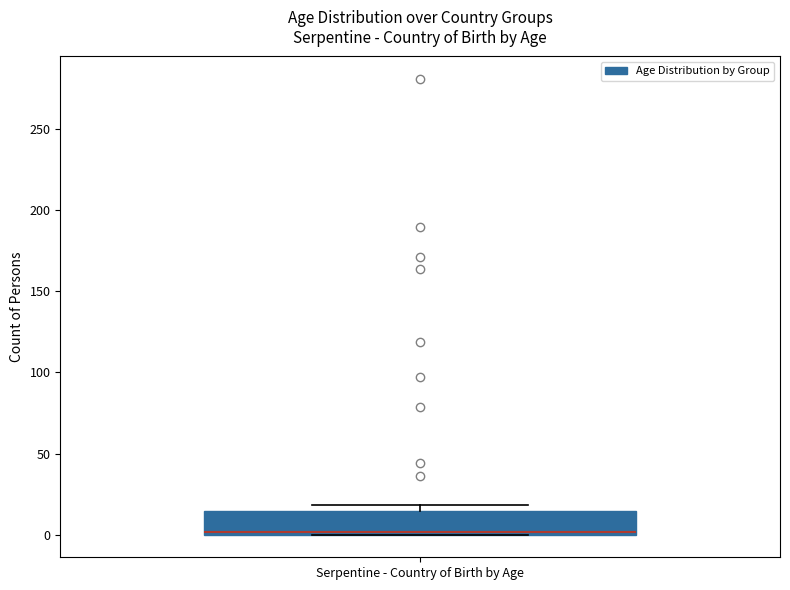

Where is the upper edge of the box for Serpentine - Country of Birth by Age on the y-axis? The values are not printed on the chart, so give them approximately, as read against the axis.

15